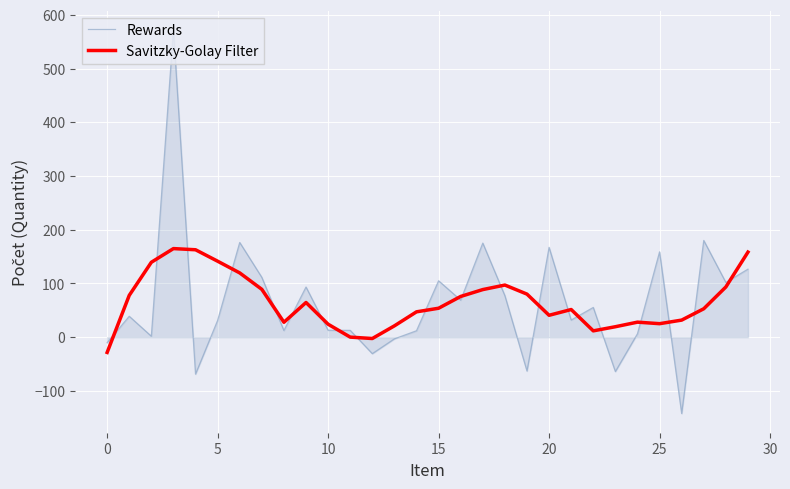

What is the maximum value for Savitzky-Golay Filter?

164.9